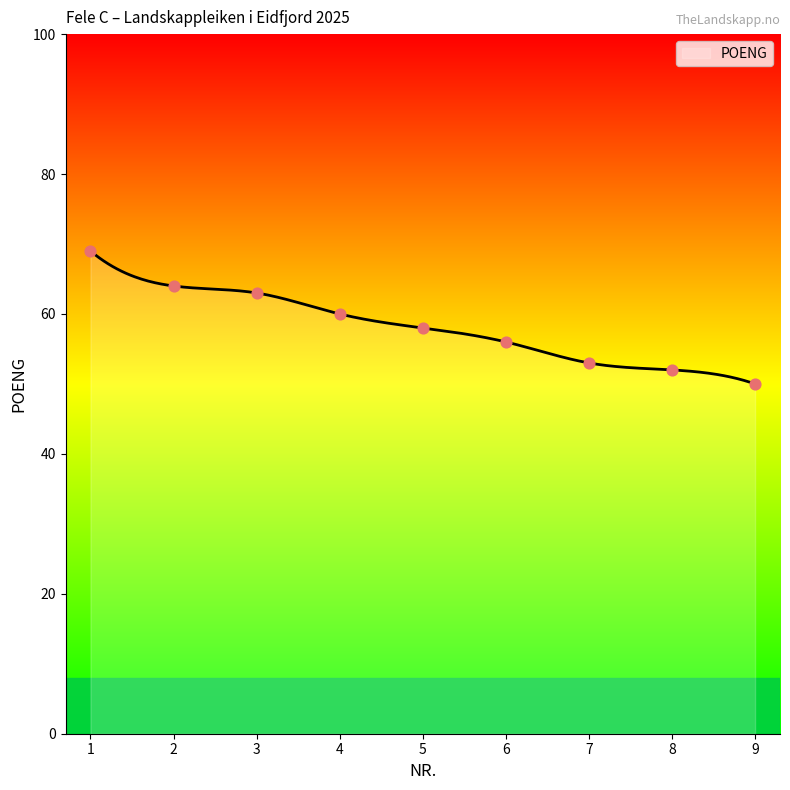

Which has a higher value, 2 or 3?

2